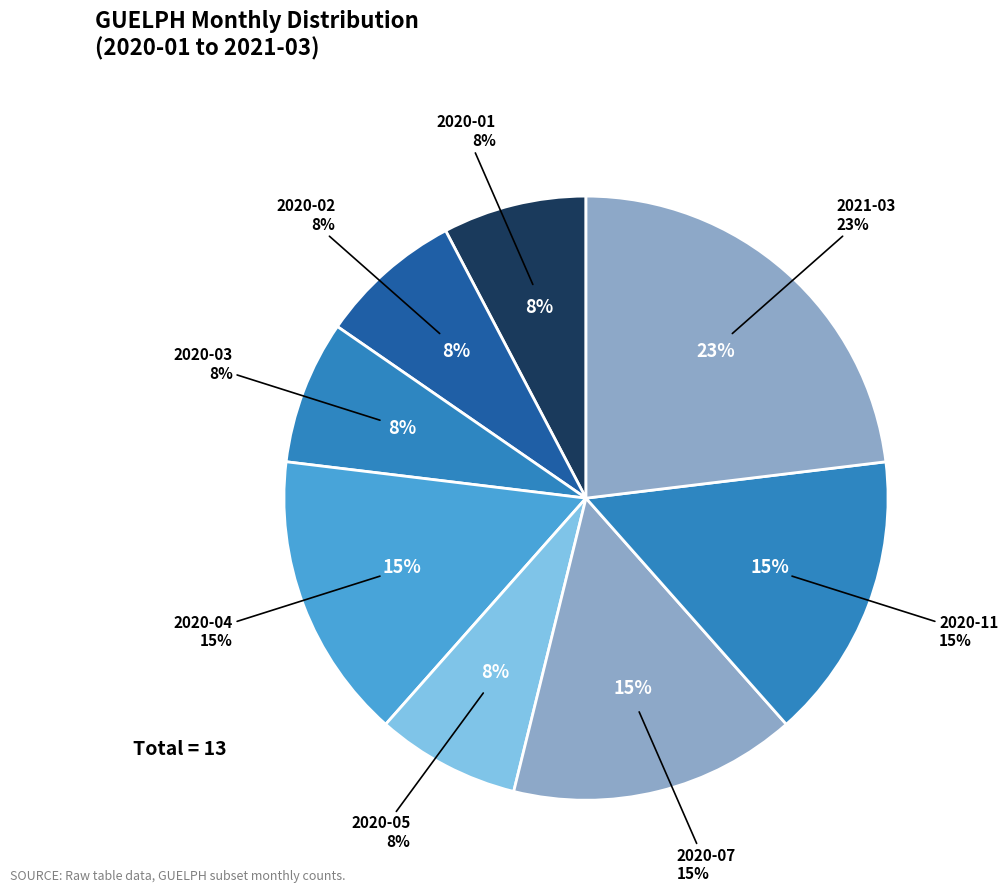

Is it true that 2020-01 is 8% of the pie?

True